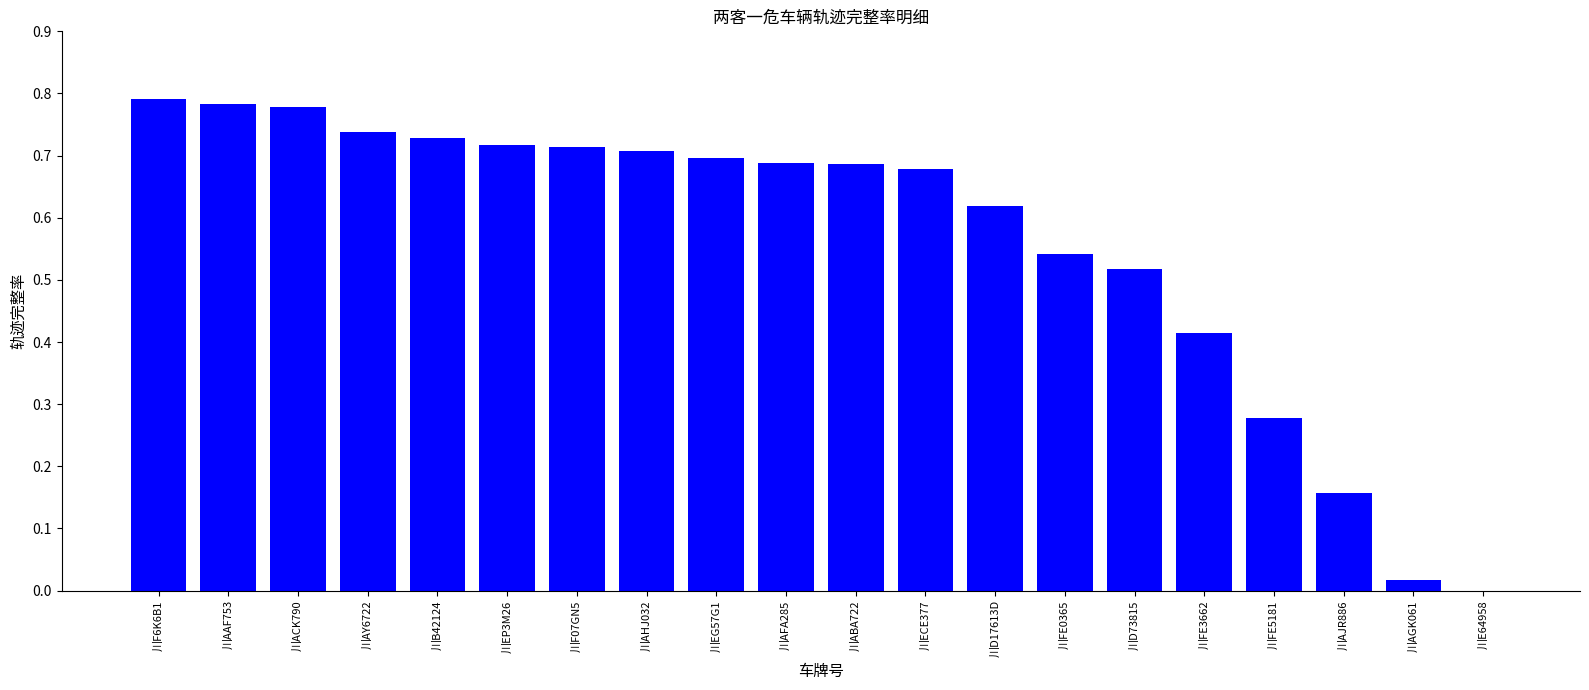

What is the sum of all values?

11.3